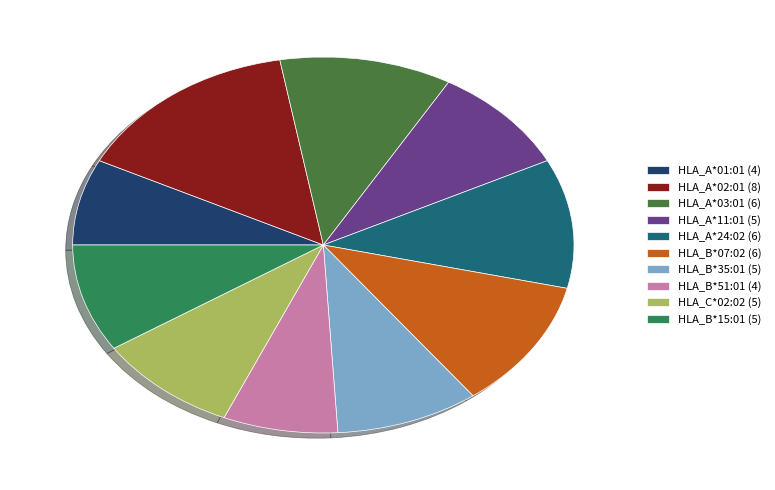

Is there a majority slice in this chart?

No